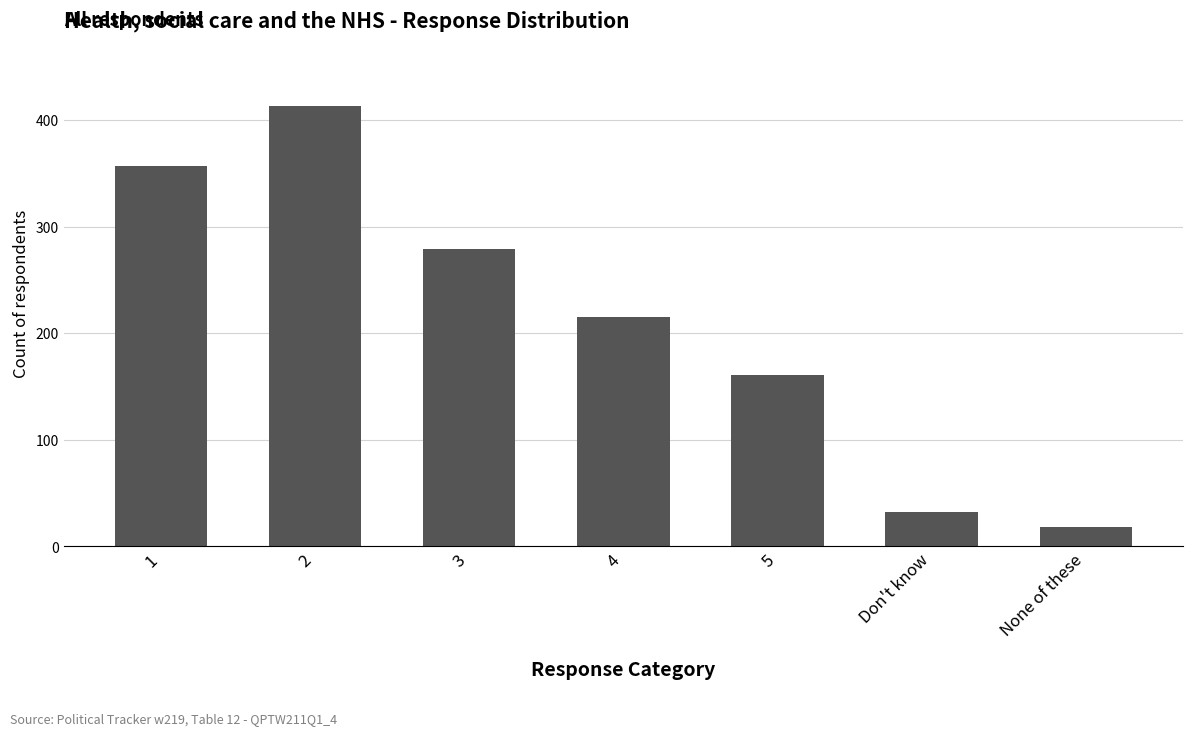

How many data points does each series have?

7